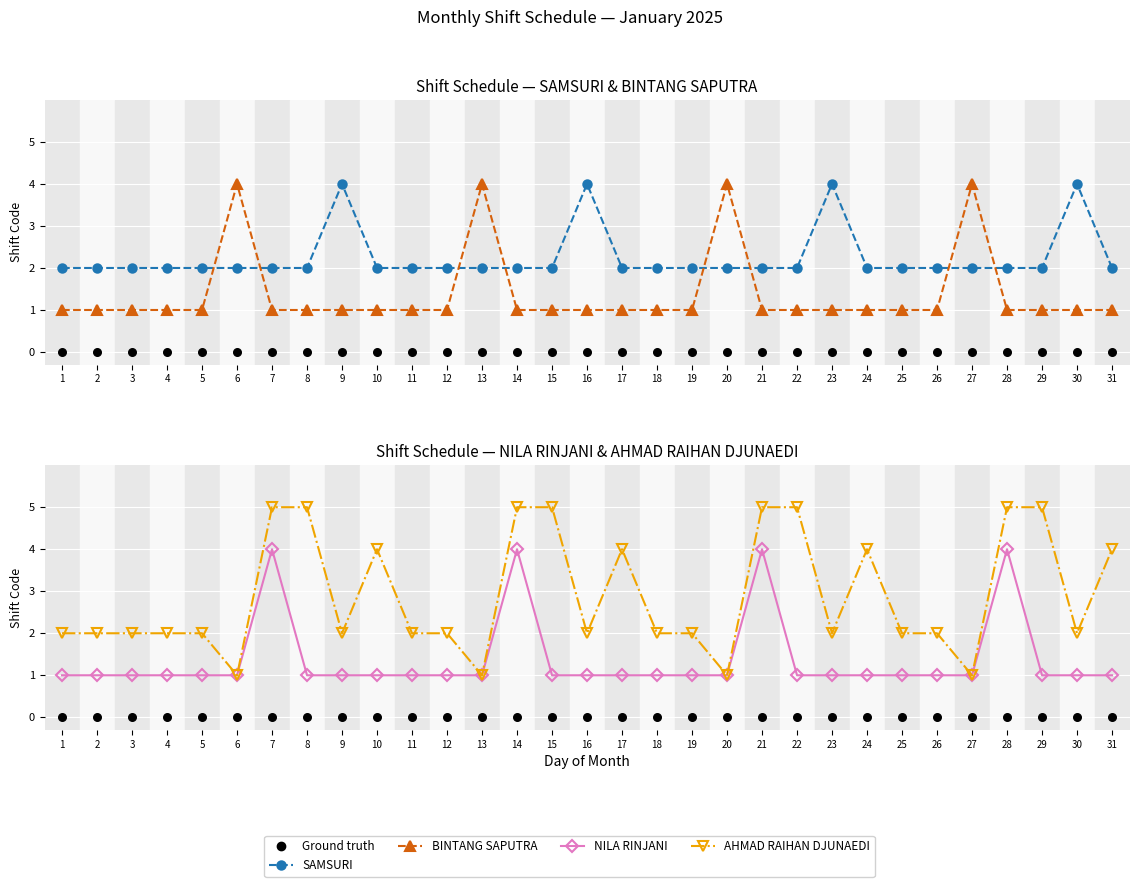

What are all the series names shown in the legend?

SAMSURI, BINTANG SAPUTRA, Ground truth, NILA RINJANI, AHMAD RAIHAN DJUNAEDI